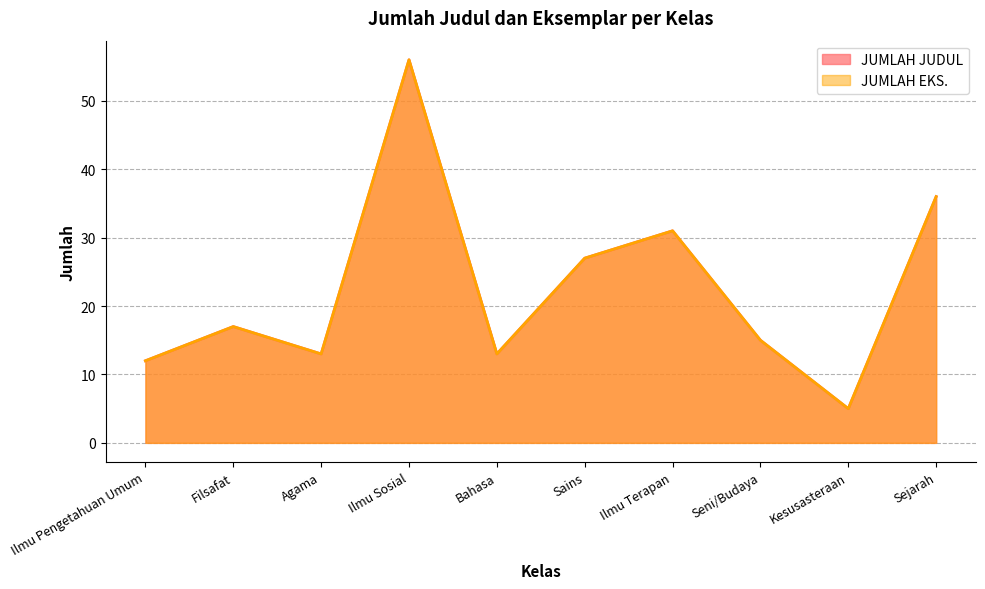

What is the sum of all JUMLAH JUDUL values?

225